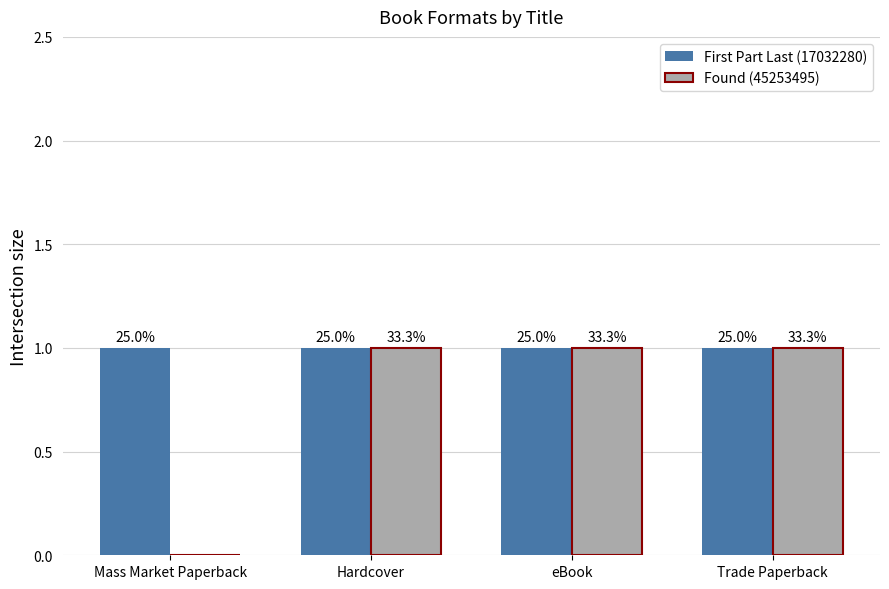

At which category is the sum across all series the highest?

Hardcover